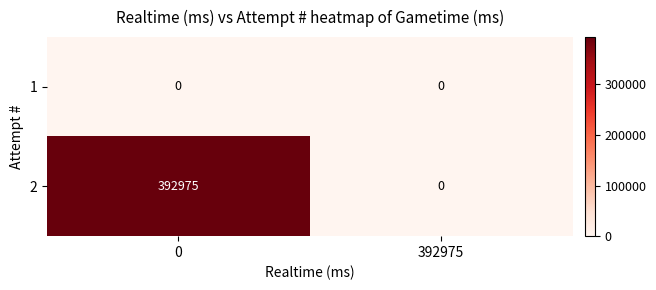

At how many categories does at least one series exceed 201228?

1